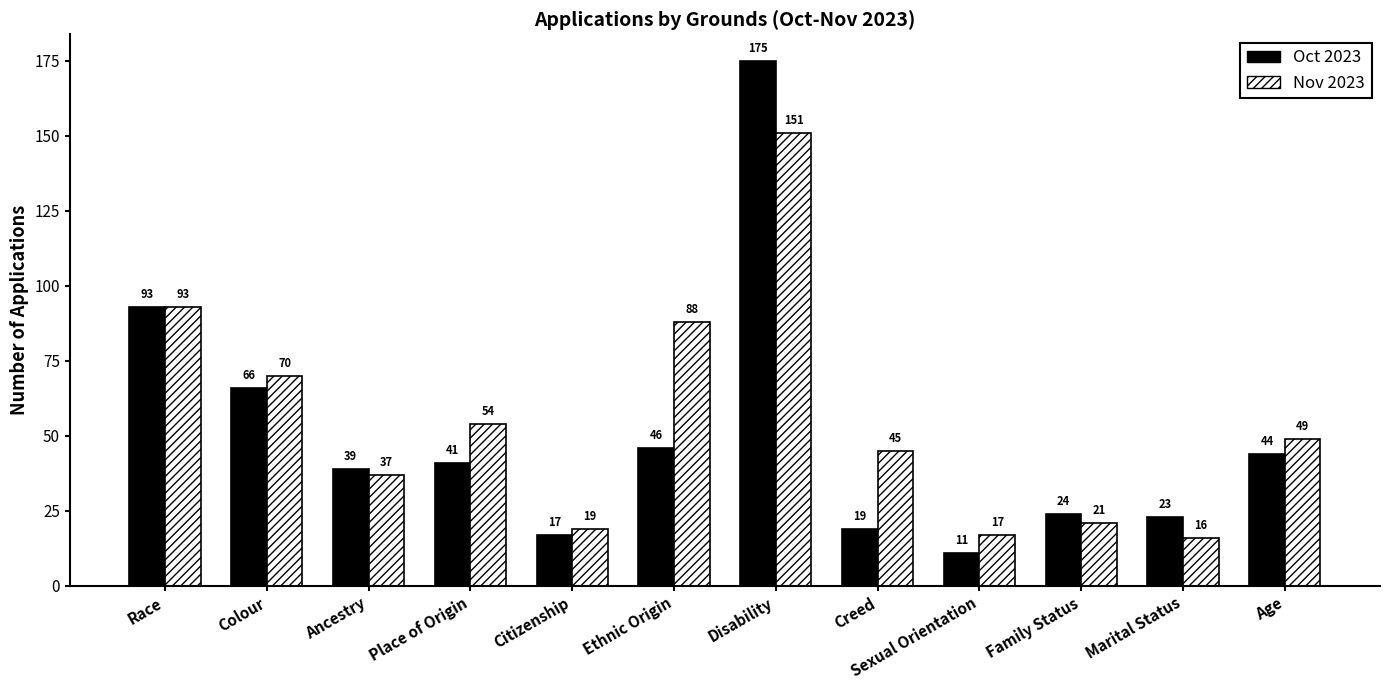

Reading left to right, list all the values displayed in this chart.

Oct 2023: 93	66	39	41	17	46	175	19	11	24	23	44
Nov 2023: 93	70	37	54	19	88	151	45	17	21	16	49